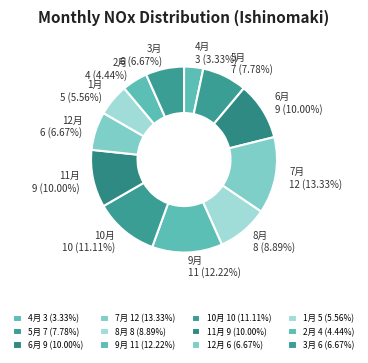

True or false: 6月 accounts for 10% of the total.

True